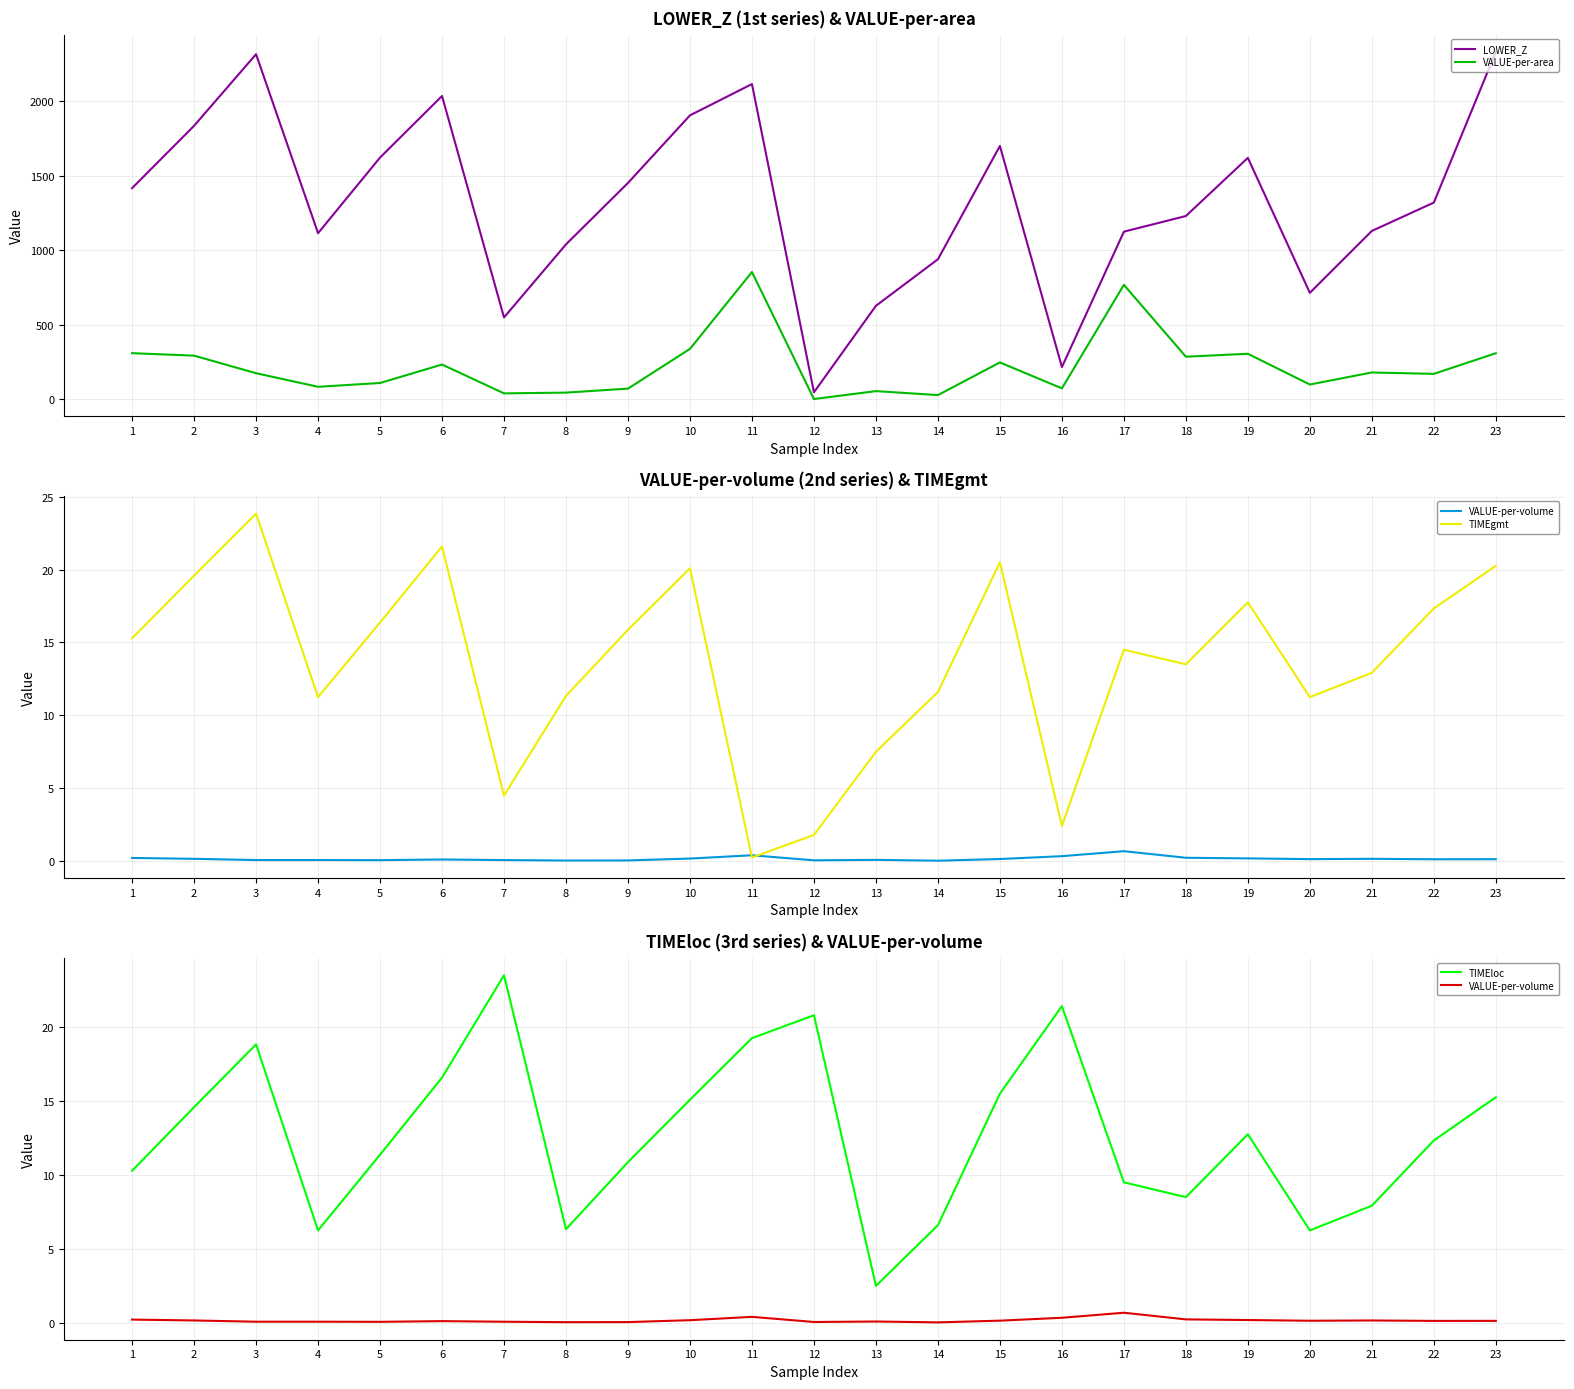

What is the value of the TIMEgmt point at the 11th from the left?

0.2